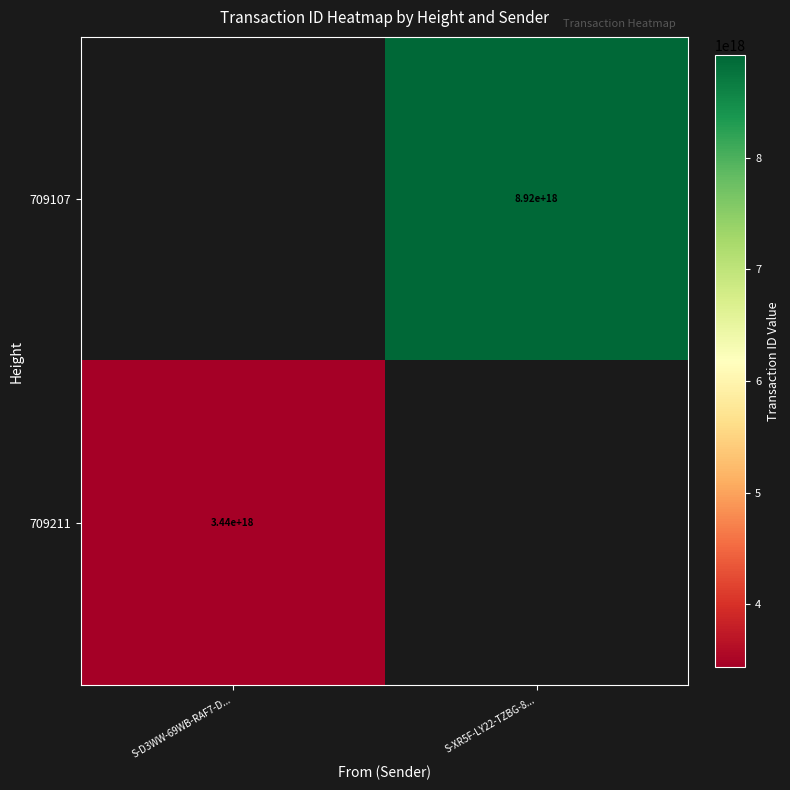

True or false: 709107 has a value of 8920000000000000000 at S-XR5F-LY22-TZBG-8....

True